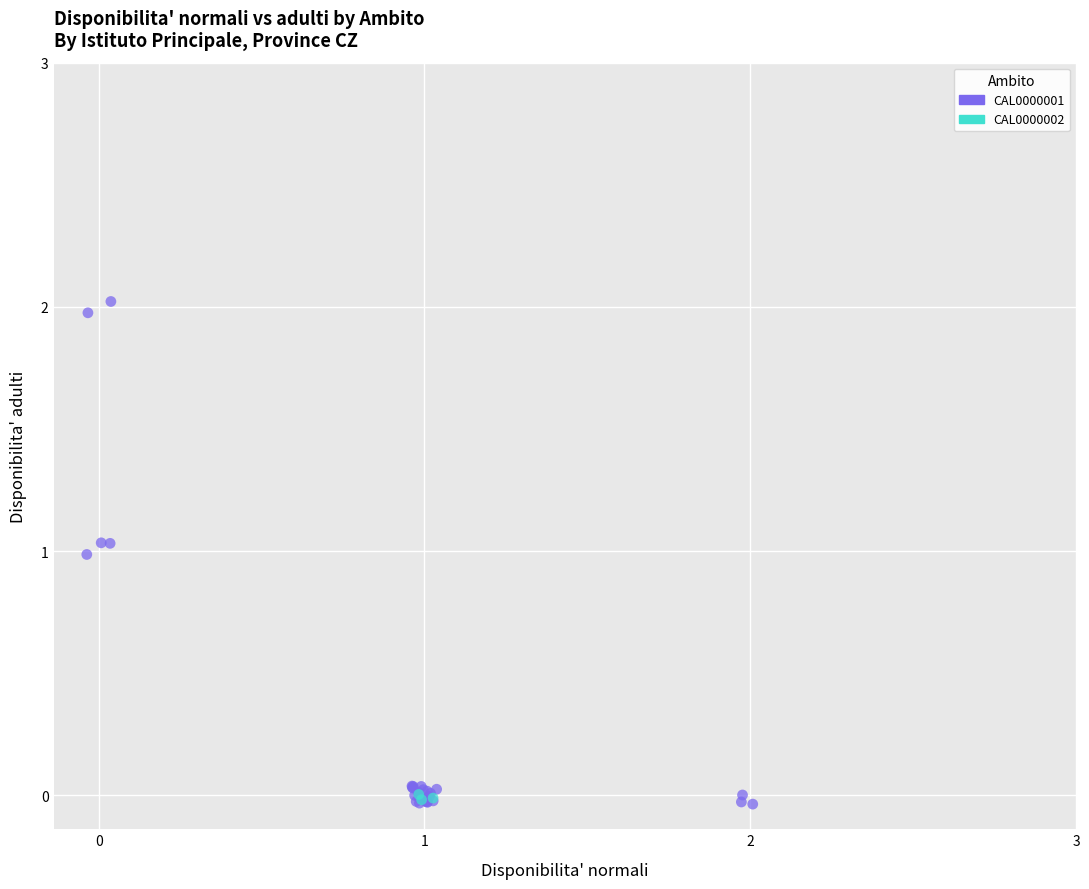

Which series has the largest Y range (max minus min)?

CAL0000001